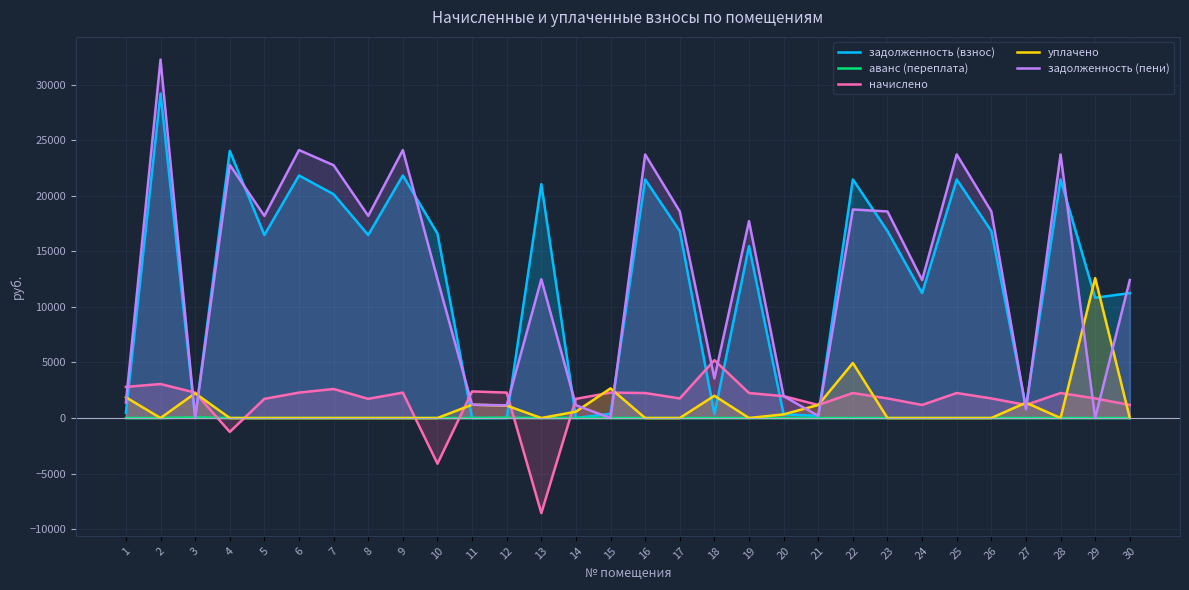

How many times do начислено and задолженность (взнос) cross each other?

13